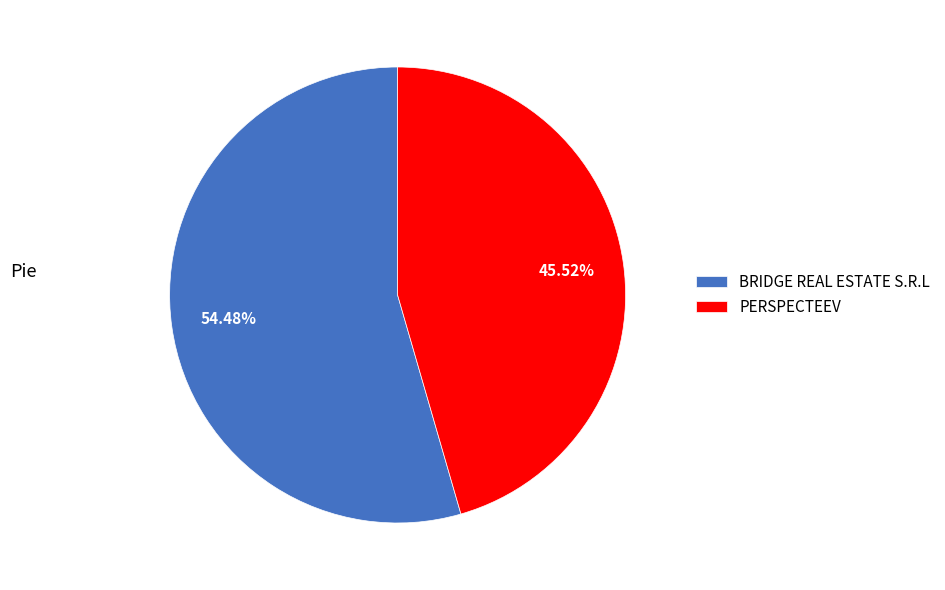

What percentage is the PERSPECTEEV slice, to the nearest percent?

46%